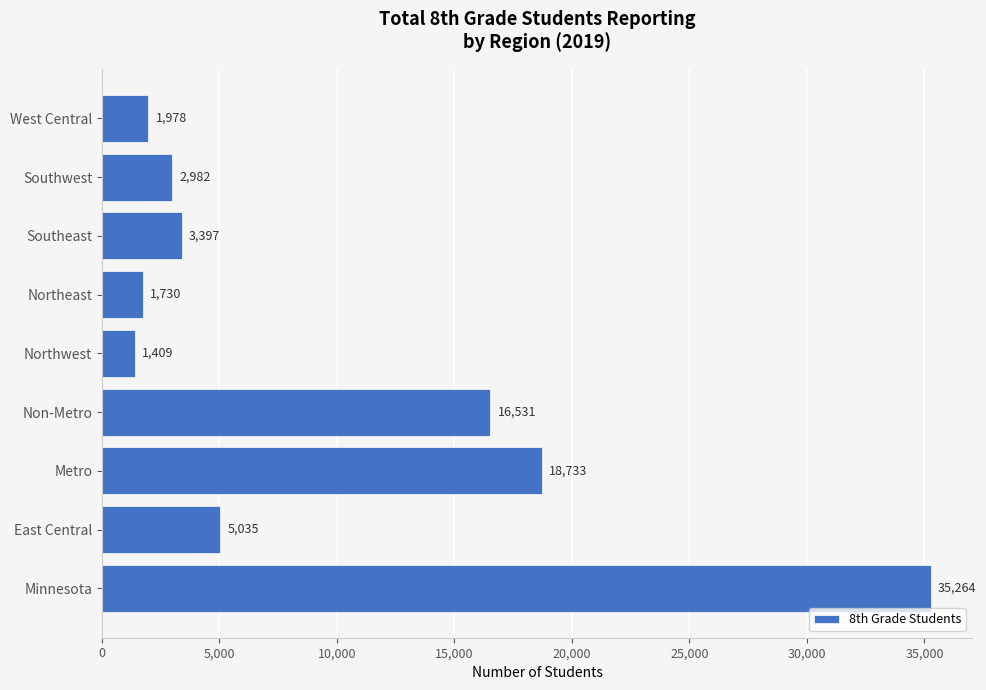

The chart shows a value of 27717 at Non-Metro. True or false?

False